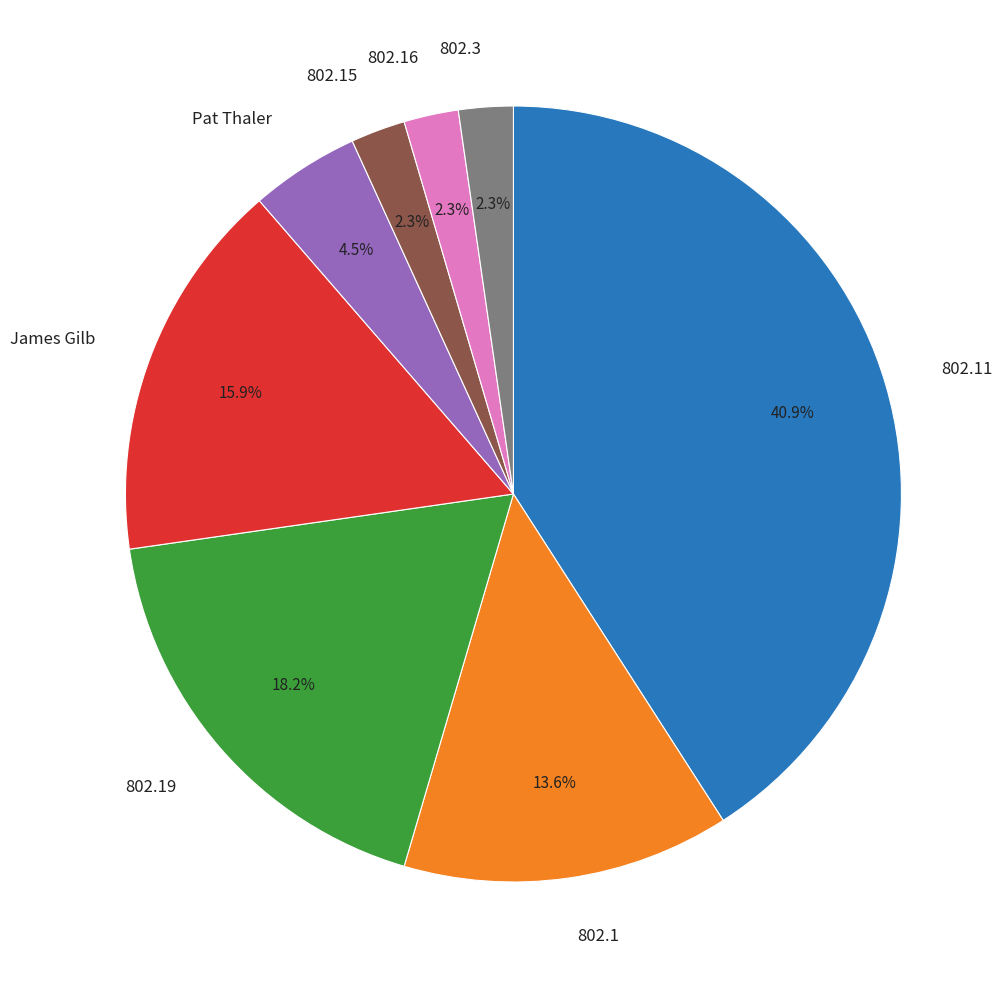

How many slices are in this pie chart?

8